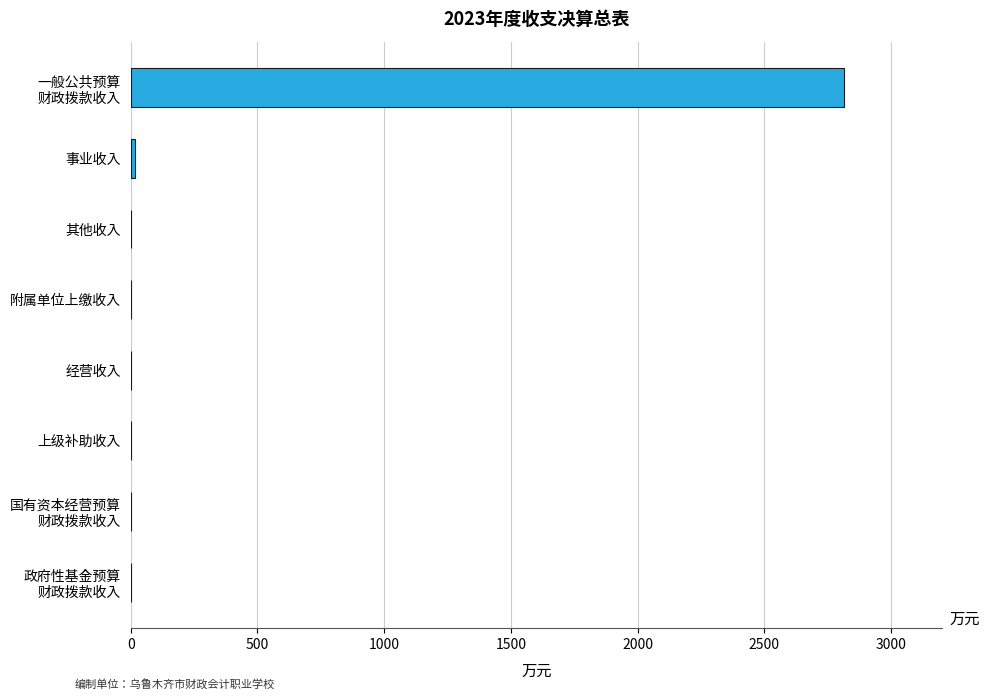

True or false: the data shows 0.0 at 附属单位上缴收入.

True